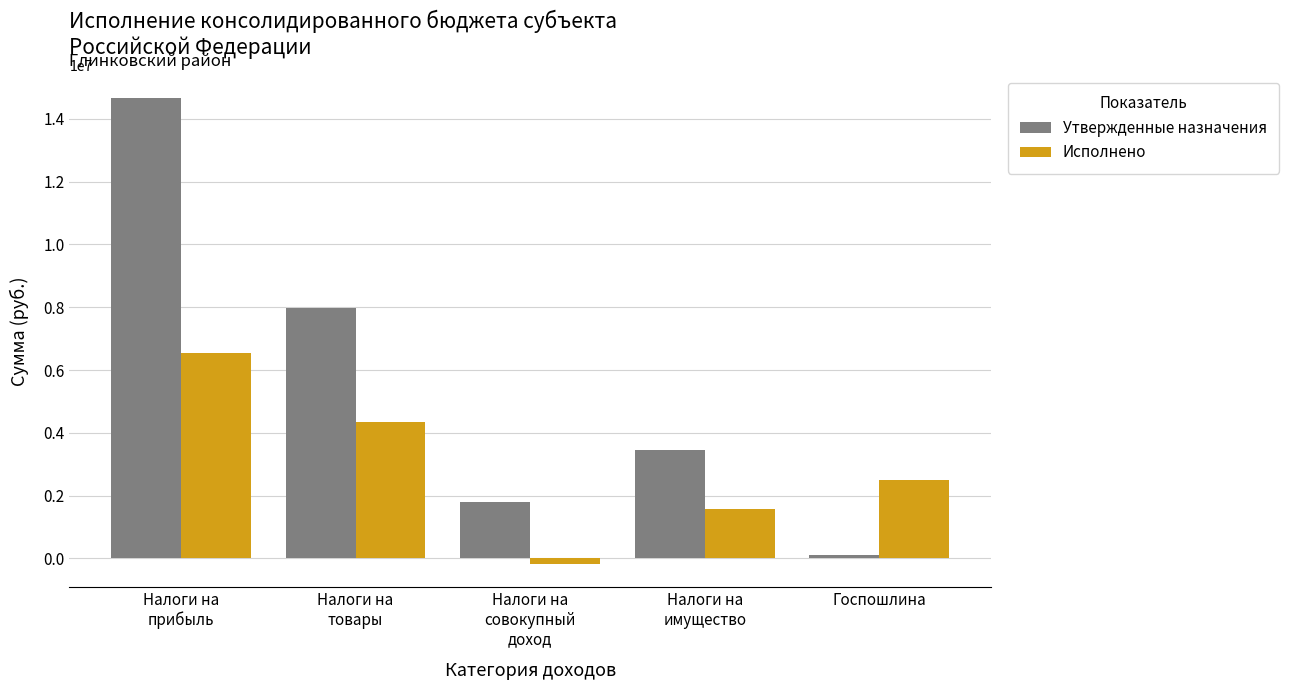

Reading left to right, what are all the values shown in this chart?

Утвержденные назначения: 14650500.0	7976300.0	1801500.0	3448500.0	91900.0
Исполнено: 6535505.8	4346654.9	-172165.2	1570893.1	2489697.1